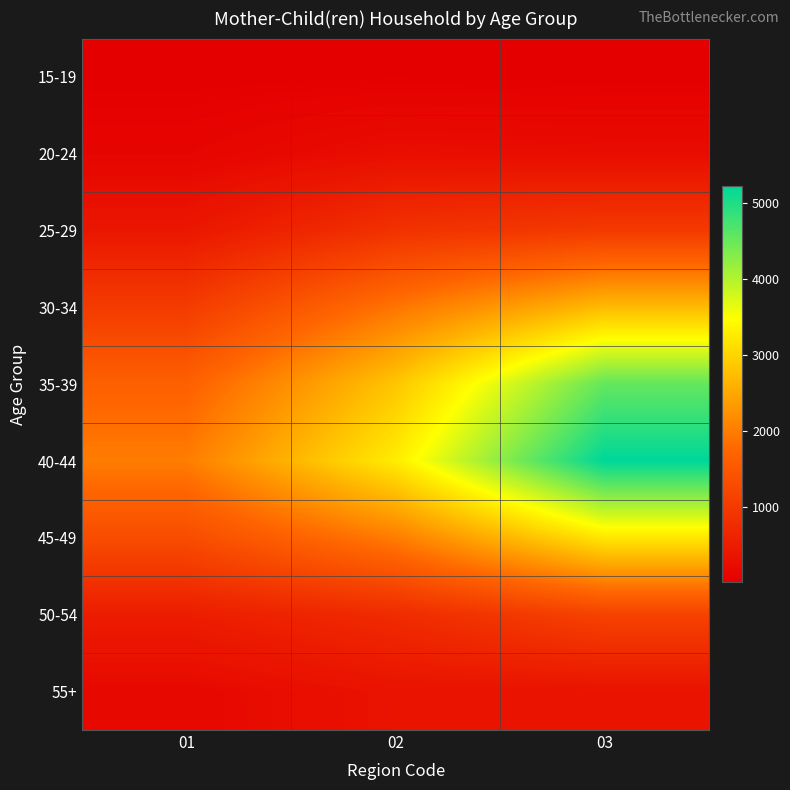

Reading left to right, list all the values displayed in this chart.

15-19: 01=1	02=15	03=2
20-24: 01=98	02=253	03=229
25-29: 01=393	02=850	03=986
30-34: 01=1021	02=1911	03=2708
35-39: 01=1645	02=2825	03=4541
40-44: 01=2004	02=3274	03=5226
45-49: 01=1311	02=2003	03=3221
50-54: 01=501	02=744	03=1142
55+: 01=152	02=330	03=330